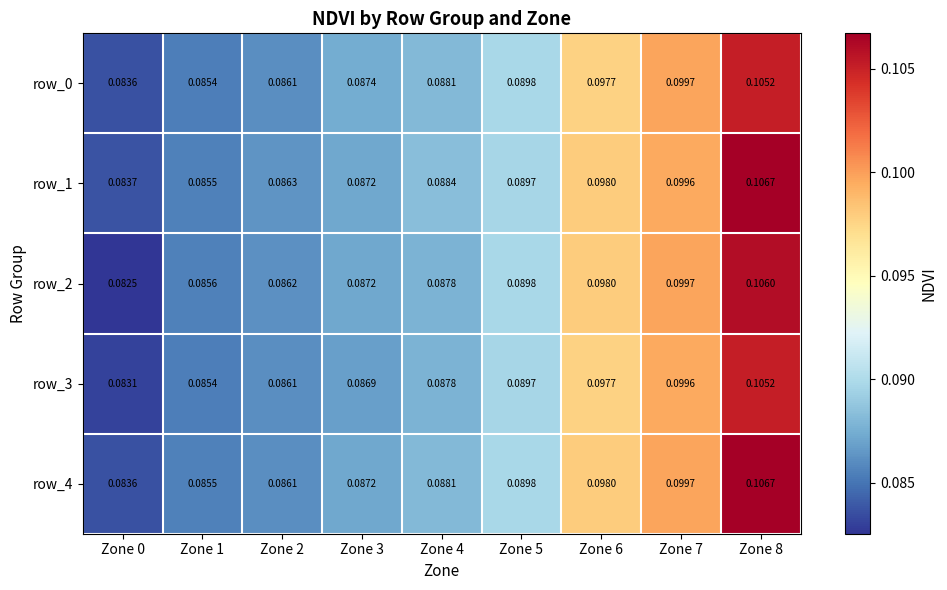

Is the value of row_4 at Zone 1 greater than the value of row_0 at Zone 7?

No